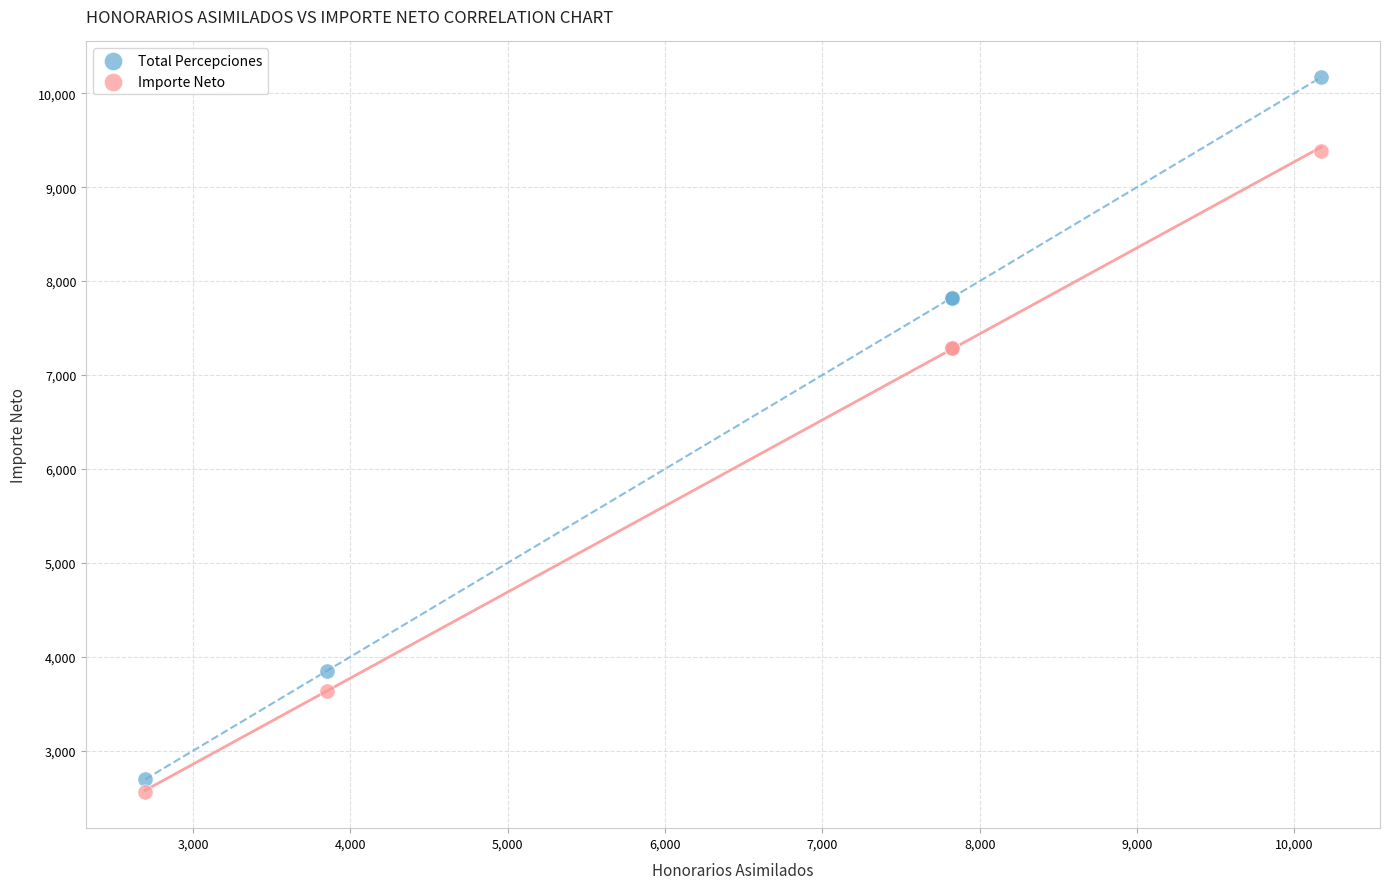

Which series has the largest Y range (max minus min)?

Total Percepciones